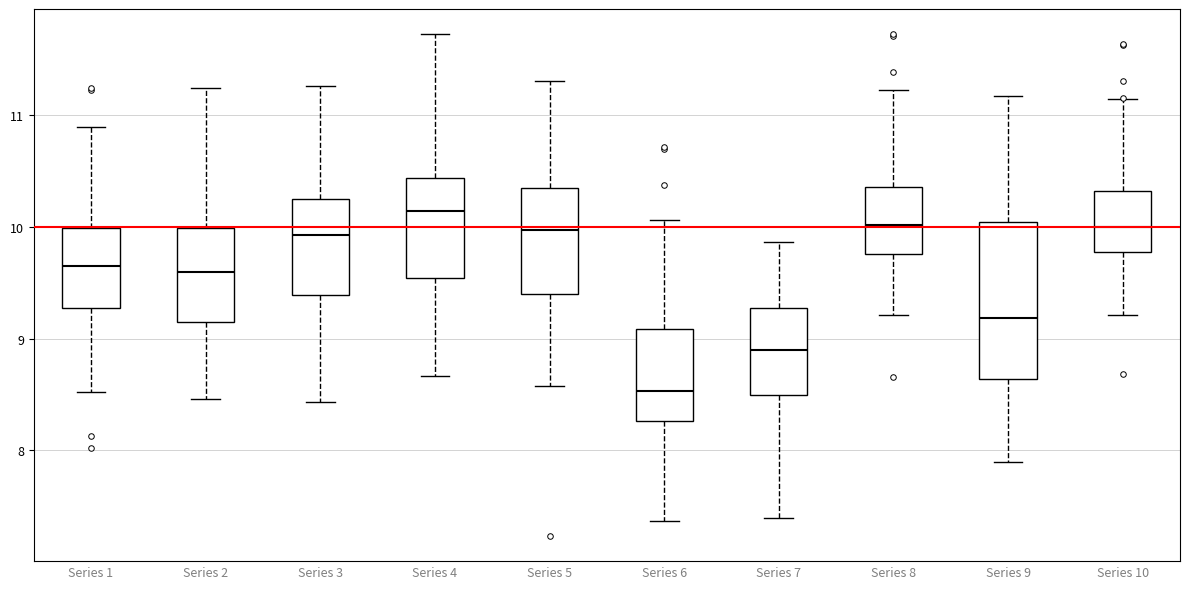

Reading left to right, transcribe this box plot: for each box, give where its median line is, the range the box spans, and where its two whiskers end, as read against the y-axis. The values are not printed on the chart, so give them approximately, as read against the axis.

Series 1: median 9.6, box 9.3 to 10.0, whiskers 8.5 to 10.9
Series 2: median 9.6, box 9.2 to 10.0, whiskers 8.5 to 11.2
Series 3: median 9.9, box 9.4 to 10.3, whiskers 8.4 to 11.3
Series 4: median 10.1, box 9.5 to 10.4, whiskers 8.7 to 11.7
Series 5: median 10.0, box 9.4 to 10.3, whiskers 8.6 to 11.3
Series 6: median 8.5, box 8.3 to 9.1, whiskers 7.4 to 10.1
Series 7: median 8.9, box 8.5 to 9.3, whiskers 7.4 to 9.9
Series 8: median 10.0, box 9.8 to 10.4, whiskers 9.2 to 11.2
Series 9: median 9.2, box 8.6 to 10.0, whiskers 7.9 to 11.2
Series 10: median 10.0, box 9.8 to 10.3, whiskers 9.2 to 11.1